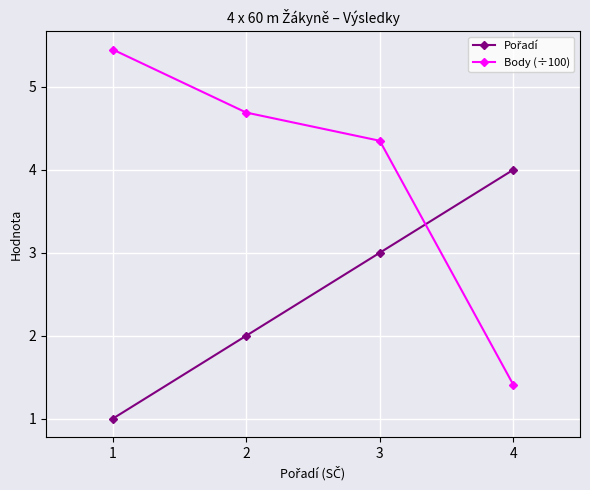

Is this an area chart (filled region under the line)?

No